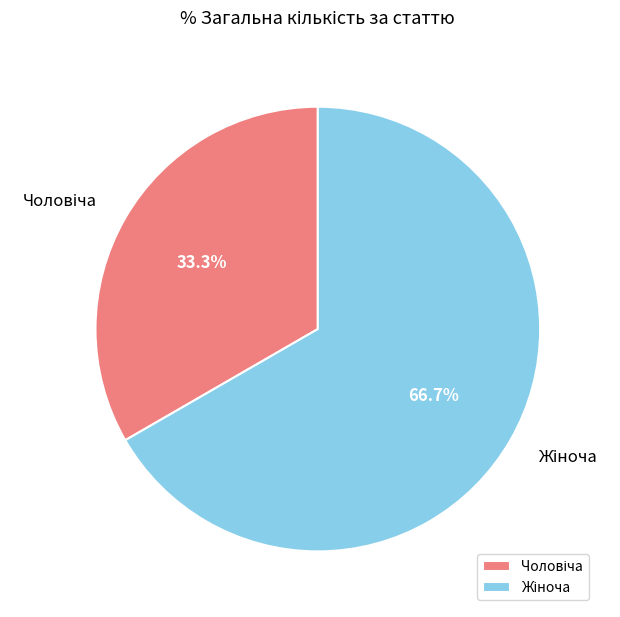

Count the number of slices in the pie.

2